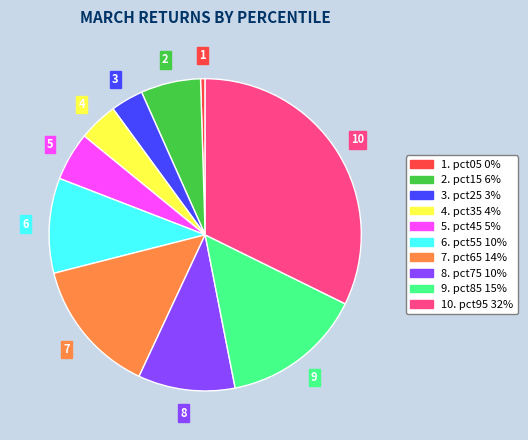

Does any single category account for the majority?

No